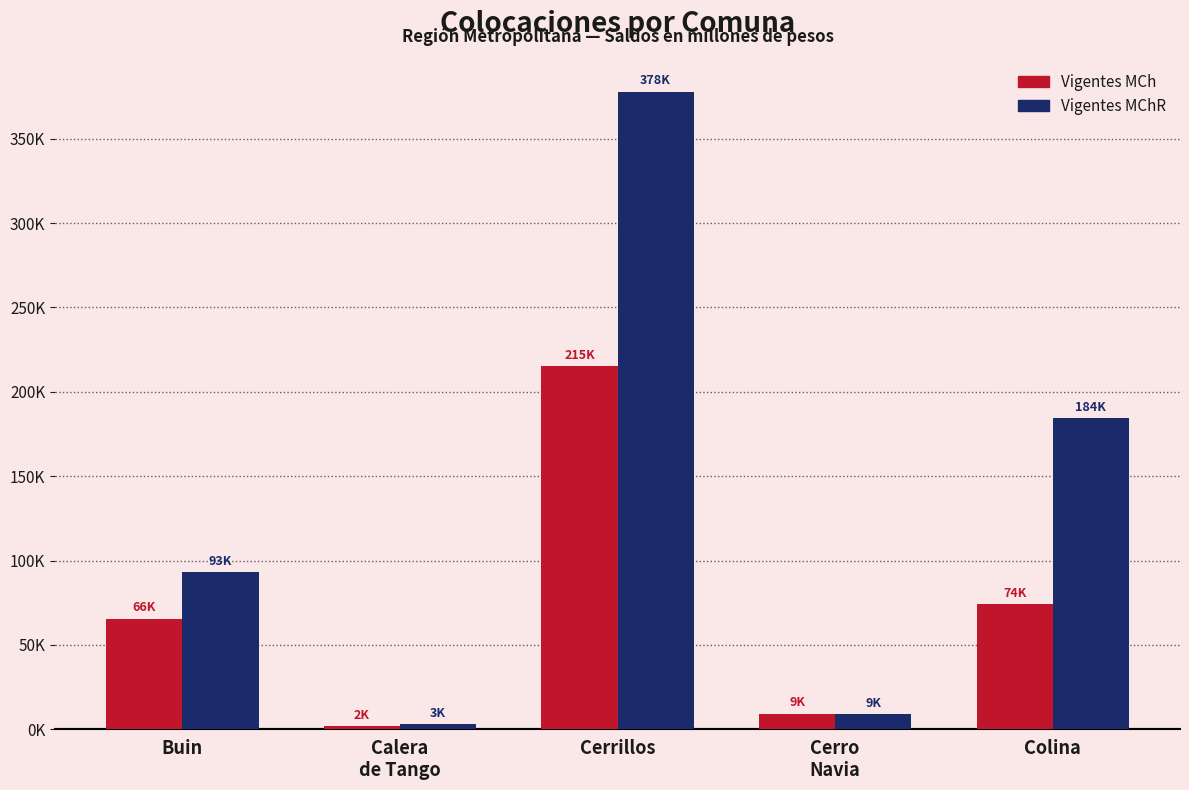

The Vigentes MCh series shows 1739.9 at Calera
de Tango. True or false?

True